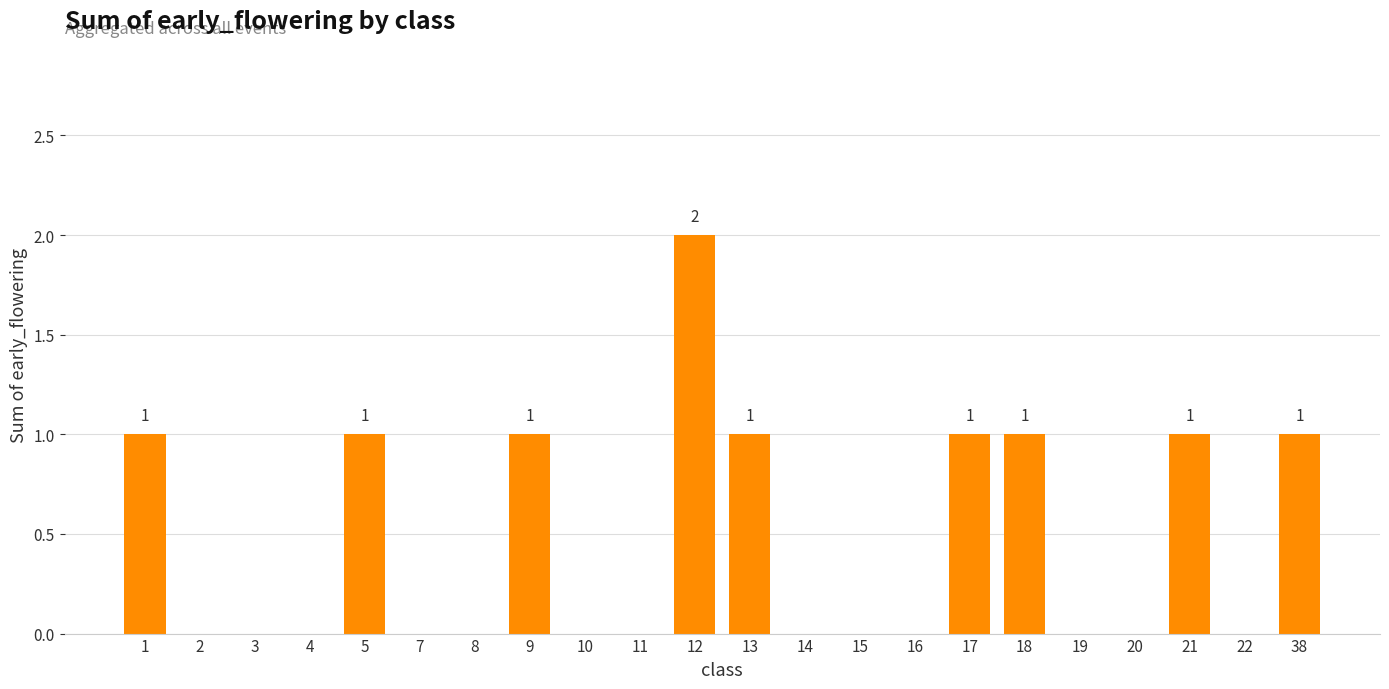

Reading right to left, list all the values displayed in this chart.

38=1	22=0	21=1	20=0	19=0	18=1	17=1	16=0	15=0	14=0	13=1	12=2	11=0	10=0	9=1	8=0	7=0	5=1	4=0	3=0	2=0	1=1